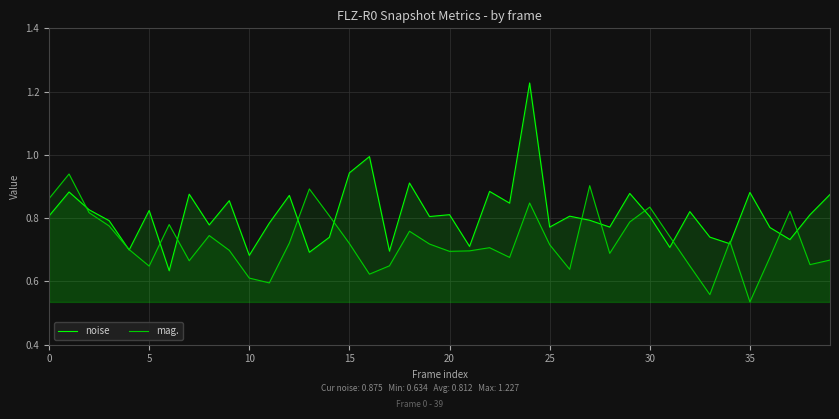

List the series in order of their overall mean, highest first.

noise, mag.